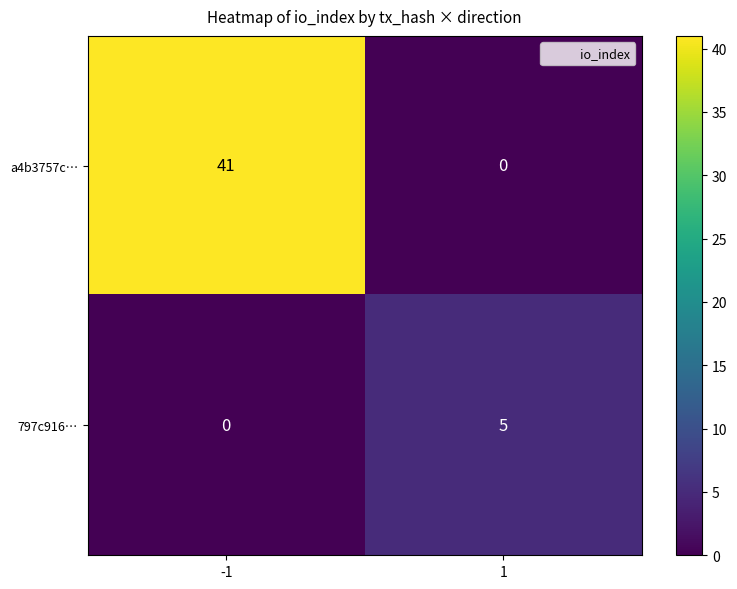

Reading left to right, transcribe all the data shown in this chart.

a4b3757c…: -1=41	1=0
797c916…: -1=0	1=5